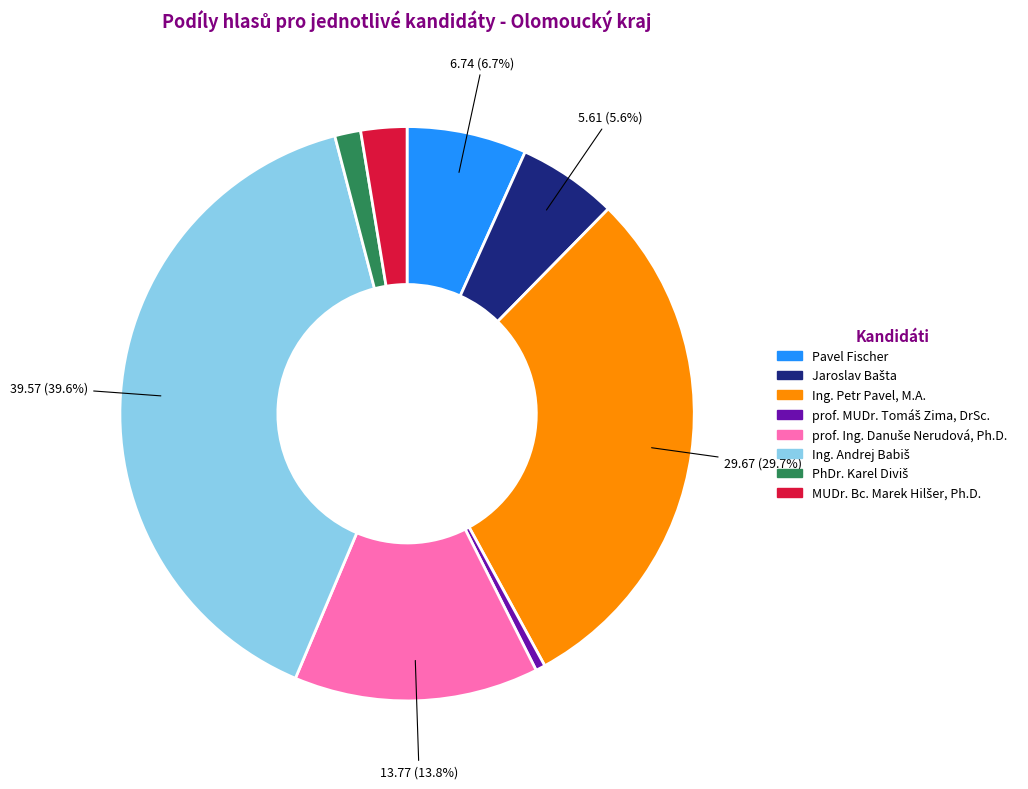

What percentage is NOT represented by Pavel Fischer?

93.3%